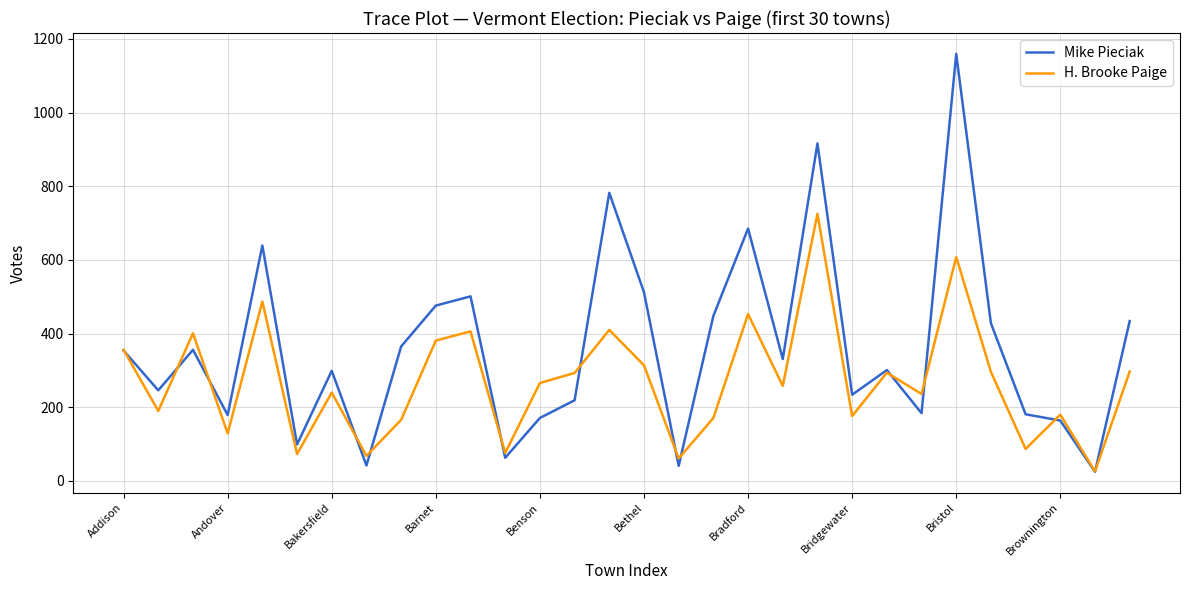

At how many categories does at least one series exceed 530?

5